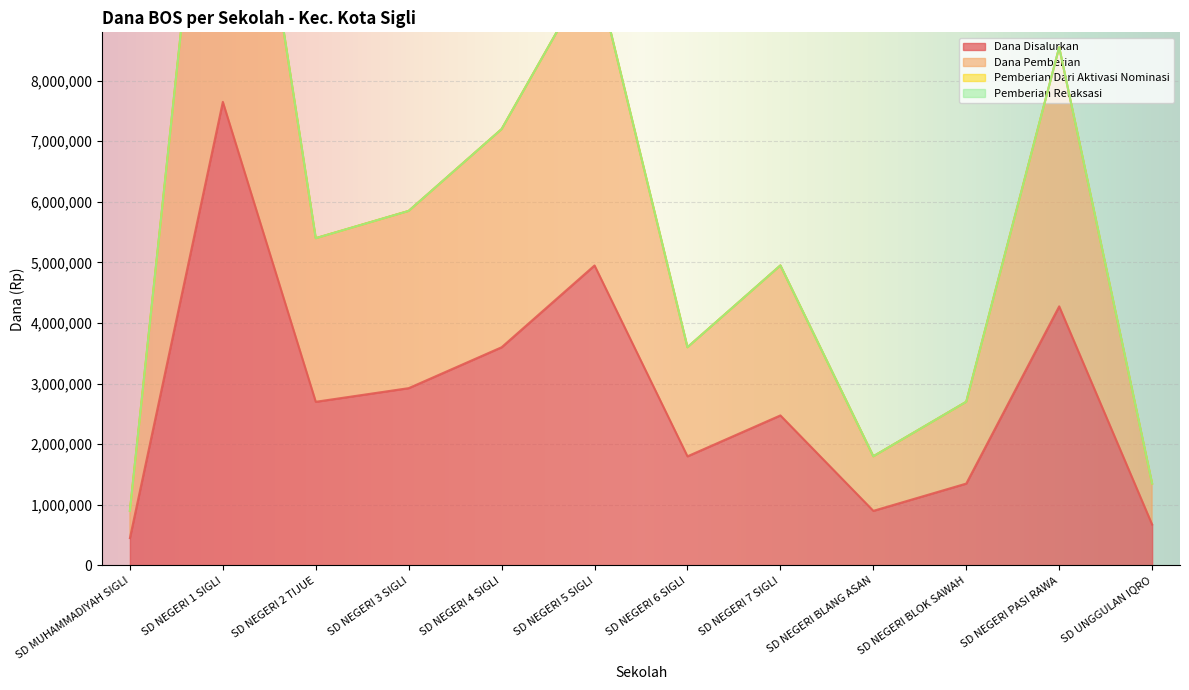

Reading left to right, extract all data points from this chart.

Dana Disalurkan: SD MUHAMMADIYAH SIGLI=450000	SD NEGERI 1 SIGLI=7650000	SD NEGERI 2 TIJUE=2700000	SD NEGERI 3 SIGLI=2925000	SD NEGERI 4 SIGLI=3600000	SD NEGERI 5 SIGLI=4950000	SD NEGERI 6 SIGLI=1800000	SD NEGERI 7 SIGLI=2475000	SD NEGERI BLANG ASAN=900000	SD NEGERI BLOK SAWAH=1350000	SD NEGERI PASI RAWA=4275000	SD UNGGULAN IQRO=675000
Dana Pemberian: SD MUHAMMADIYAH SIGLI=900000	SD NEGERI 1 SIGLI=15300000	SD NEGERI 2 TIJUE=5400000	SD NEGERI 3 SIGLI=5850000	SD NEGERI 4 SIGLI=7200000	SD NEGERI 5 SIGLI=9900000	SD NEGERI 6 SIGLI=3600000	SD NEGERI 7 SIGLI=4950000	SD NEGERI BLANG ASAN=1800000	SD NEGERI BLOK SAWAH=2700000	SD NEGERI PASI RAWA=8550000	SD UNGGULAN IQRO=1350000